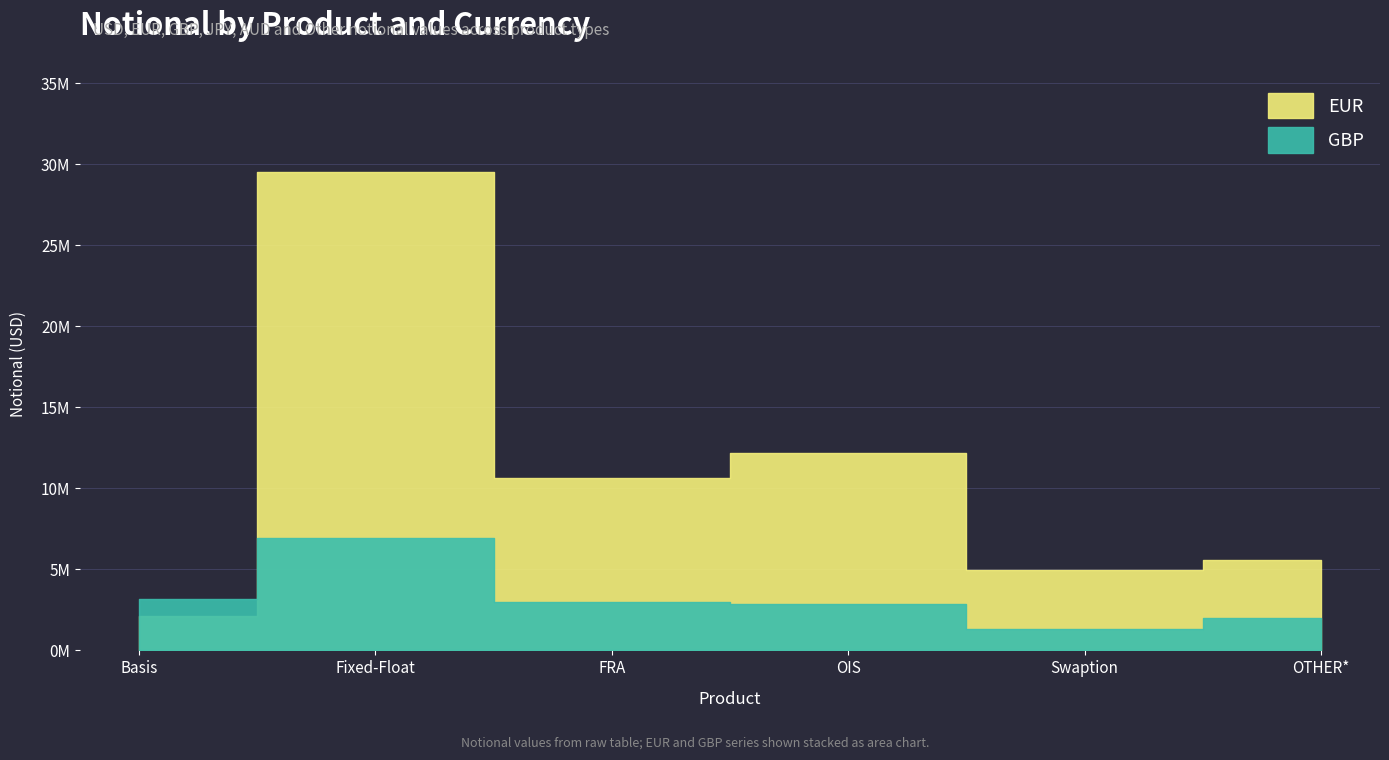

What is the approximate value of GBP at Fixed-Float?

6939727